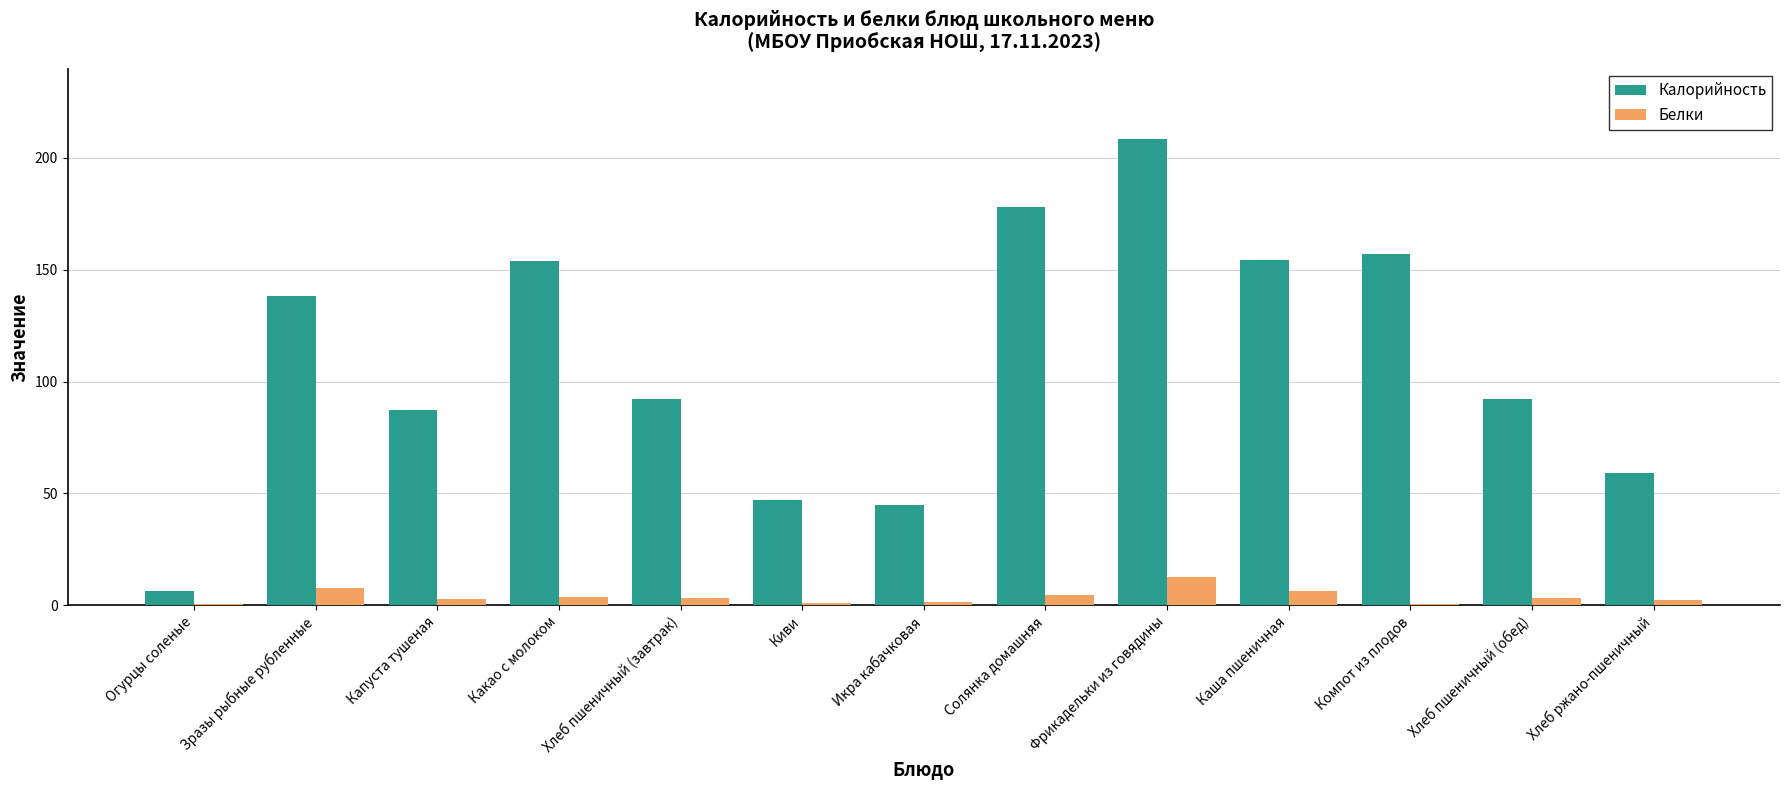

What is the total value across all series at Киви?

47.8